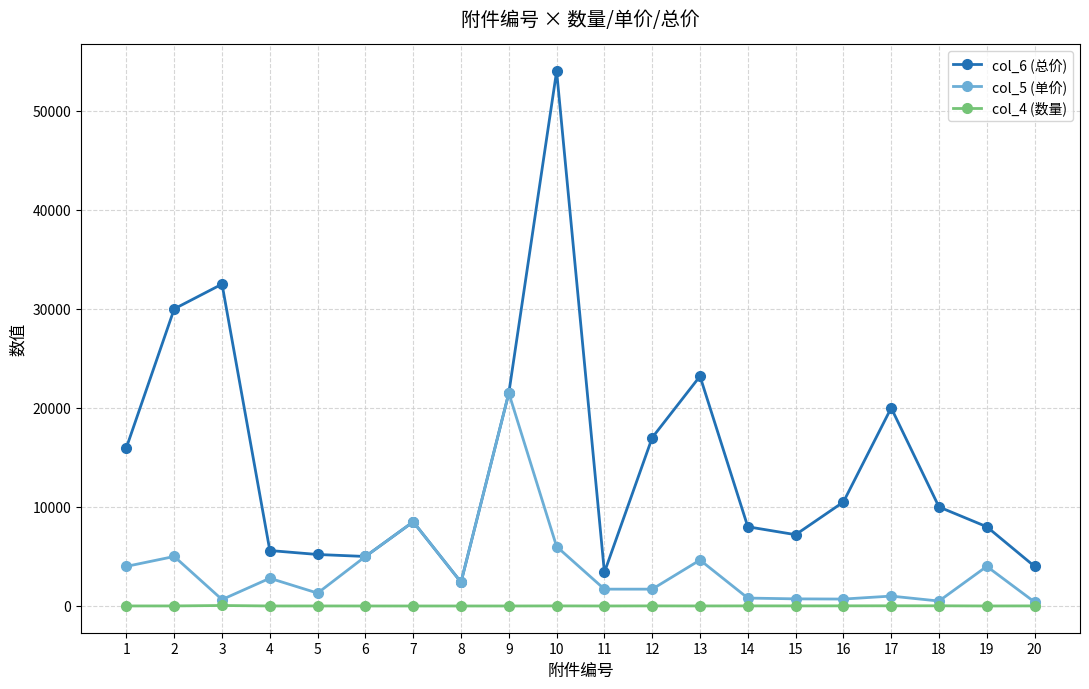

What is the maximum value shown in the chart?

54000